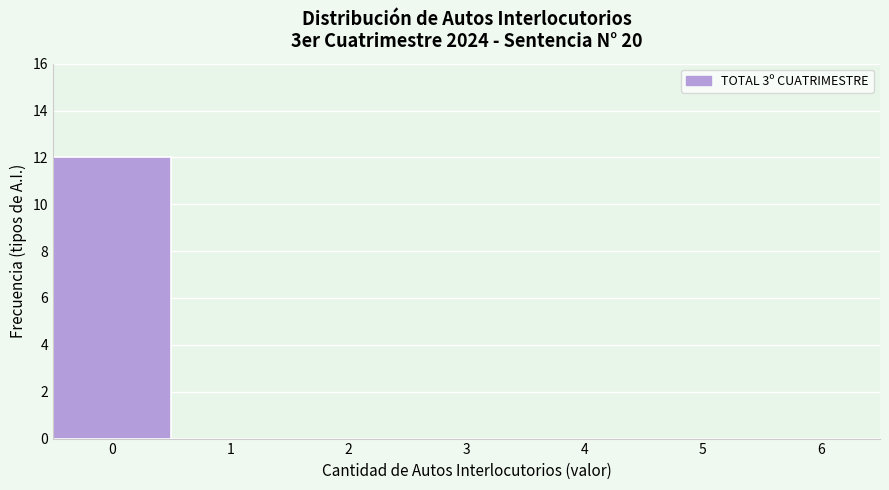

Reading right to left, extract all data points from this chart.

6=0	5=0	4=0	3=0	2=0	1=0	0=12